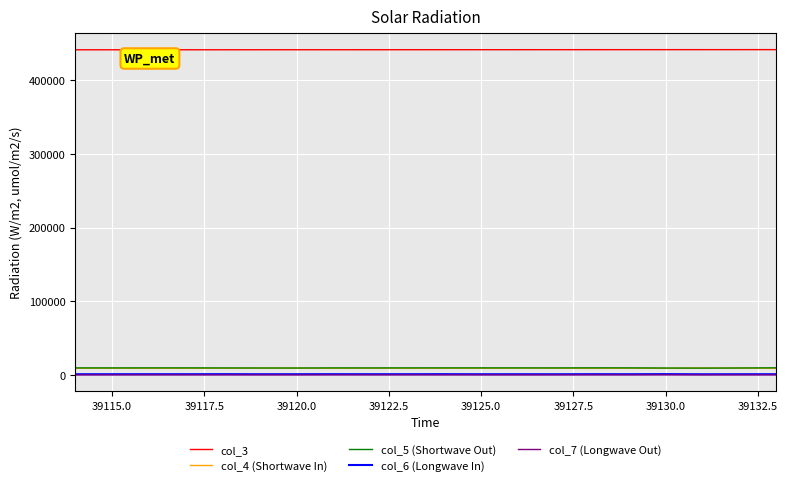

True or false: col_3 and col_7 (Longwave Out) intersect in this chart.

False